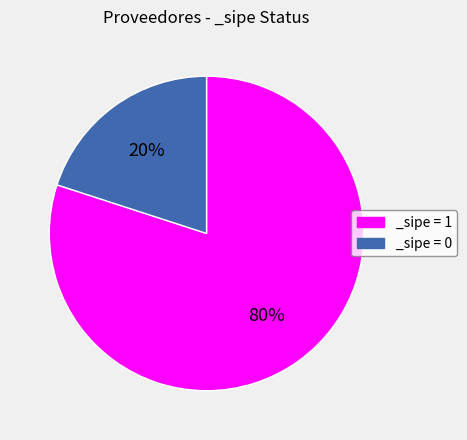

Rank the categories by value from highest to lowest.

_sipe = 1, _sipe = 0